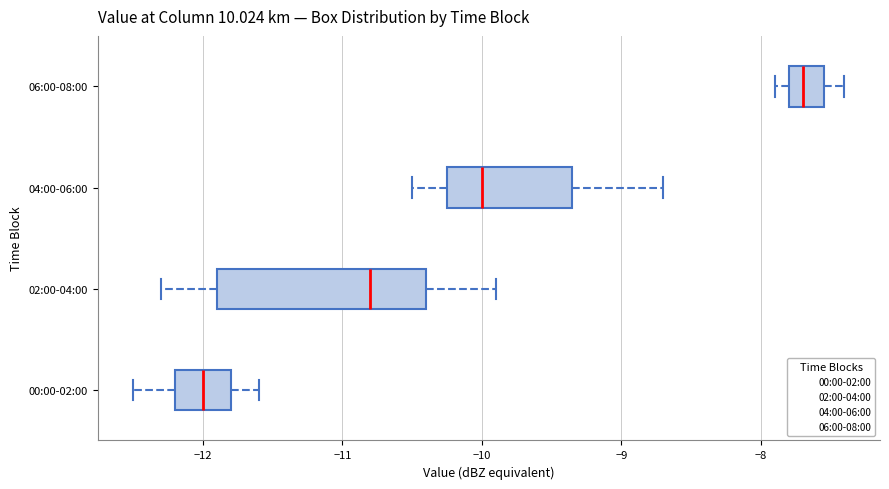

Which box has the furthest to the left median line?

00:00-02:00